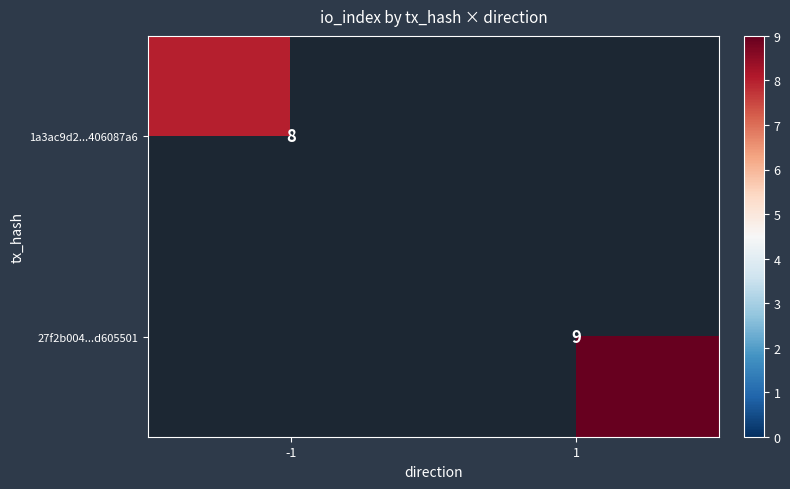

Is it true that 1a3ac9d2...406087a6 equals 8 at -1?

True